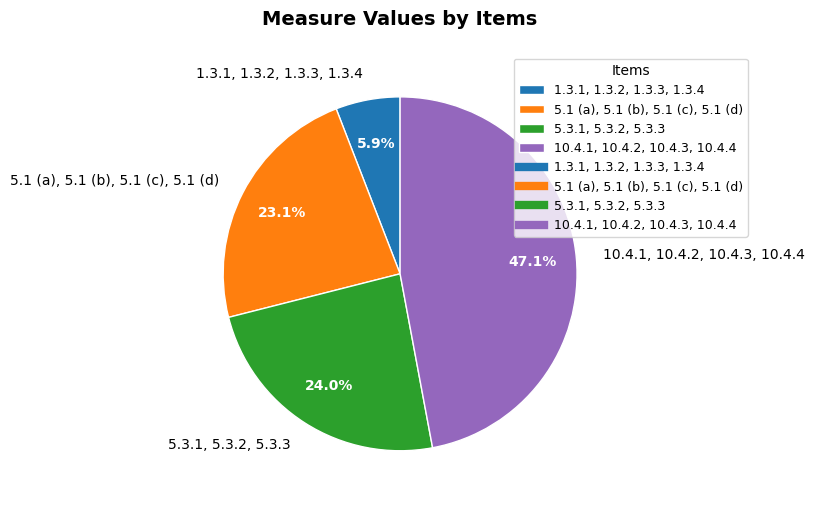

Does 1.3.1, 1.3.2, 1.3.3, 1.3.4 account for over 50% of the chart?

No